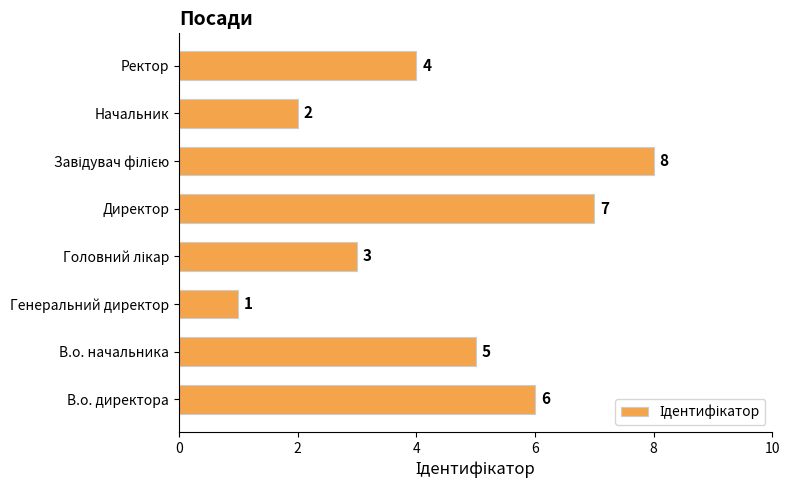

Are the bars horizontal?

Yes